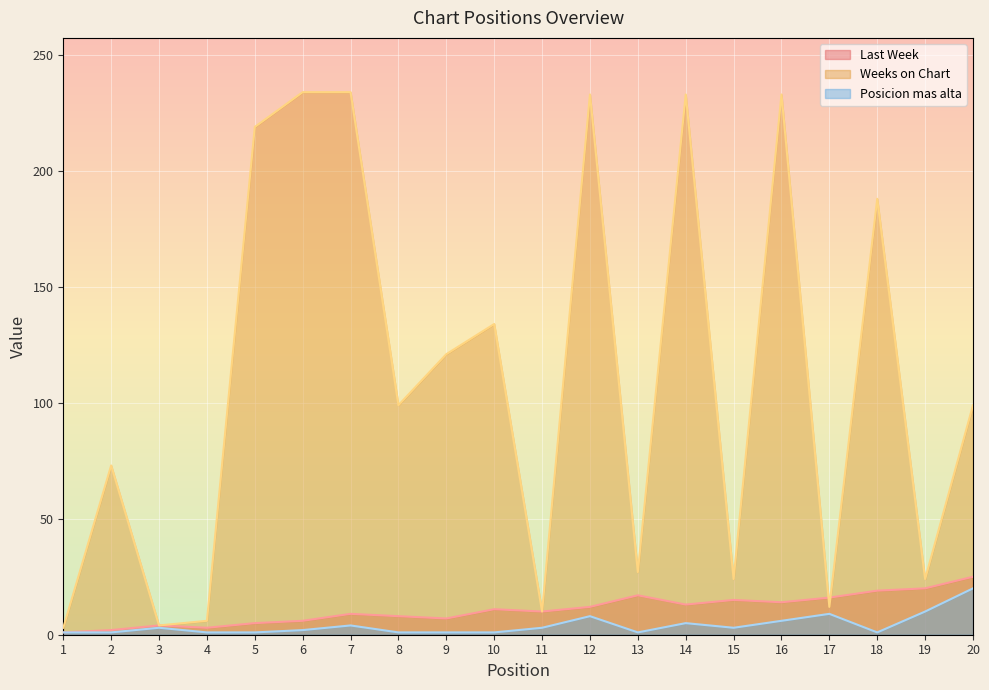

What is the minimum value shown in the chart?

1